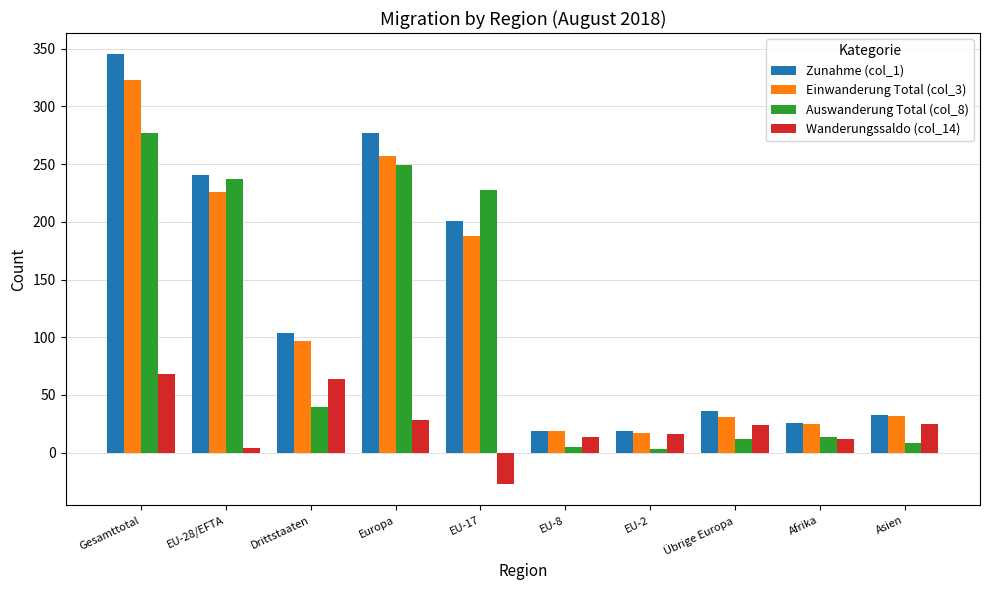

Are the bars horizontal?

No